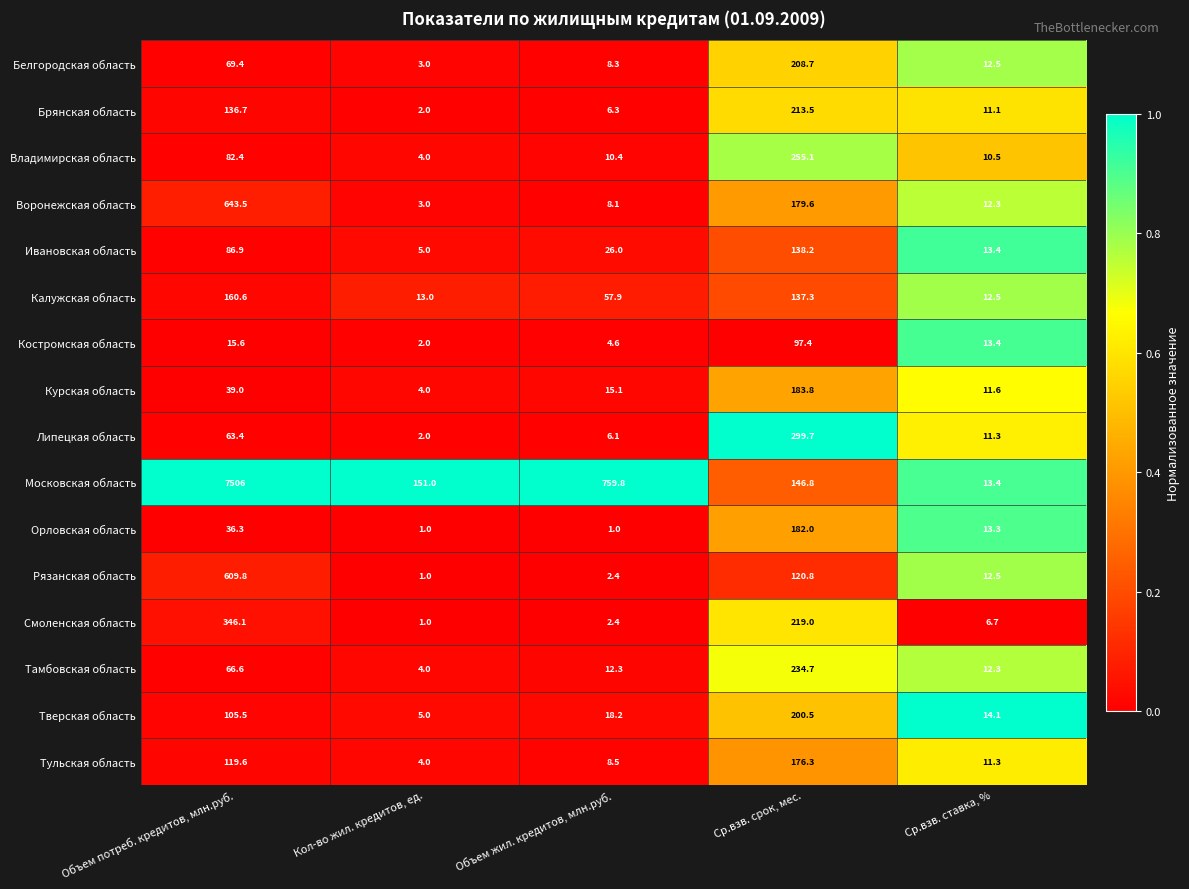

At Ср.взв. срок, мес., list the series in order from smallest to largest.

Костромская область, Рязанская область, Калужская область, Ивановская область, Московская область, Тульская область, Воронежская область, Орловская область, Курская область, Тверская область, Белгородская область, Брянская область, Смоленская область, Тамбовская область, Владимирская область, Липецкая область